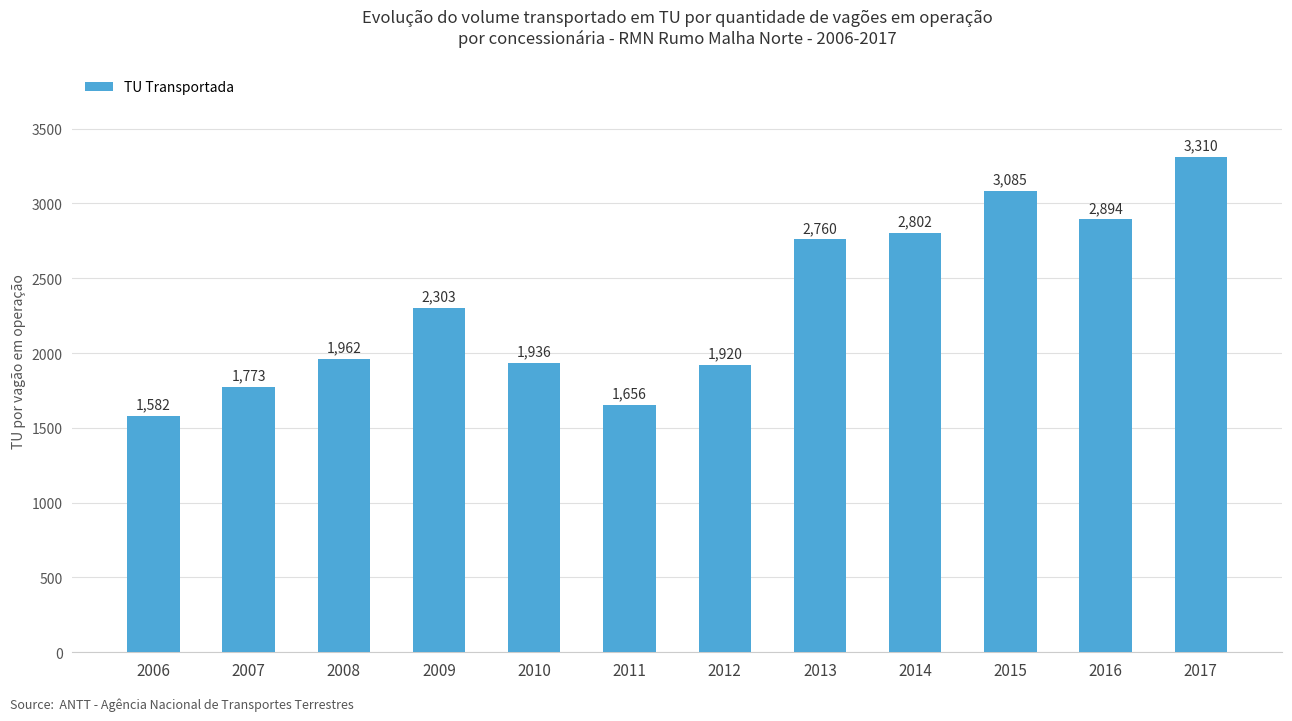

True or false: the data shows 531.3 at 2009.

False